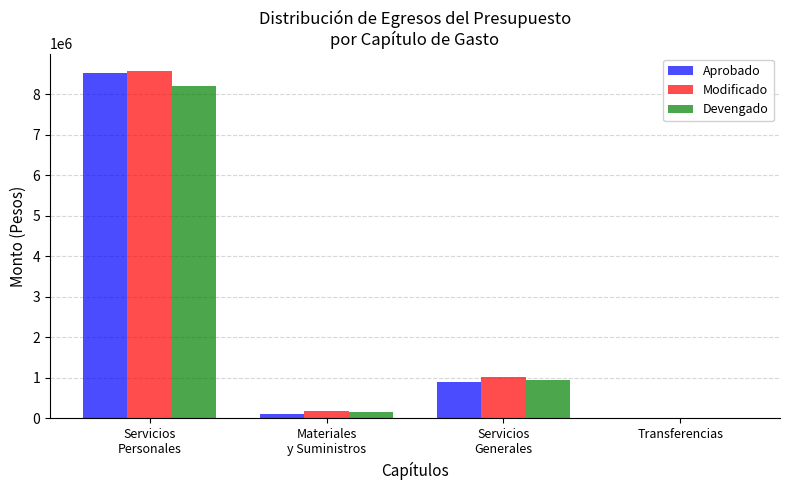

What is the sum of all Aprobado values?

9533204.1